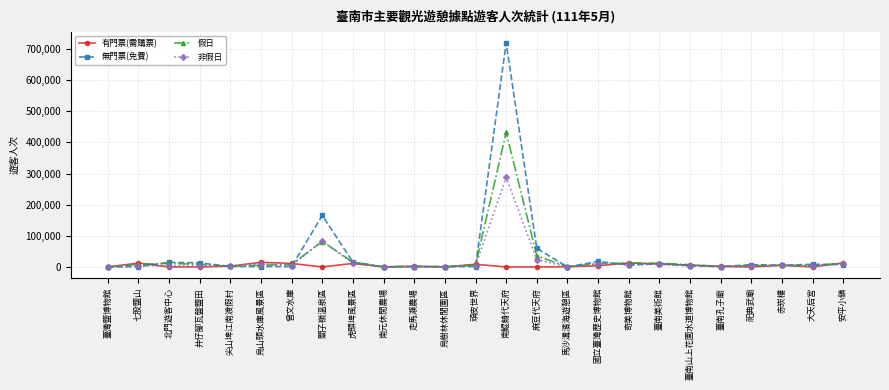

At which category is the sum across all series the highest?

南鯤鯓代天府